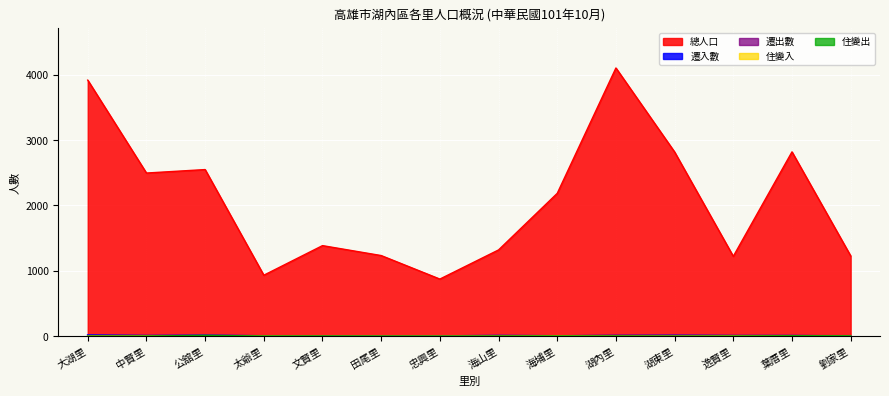

Does the chart display data point markers on the line(s)?

No